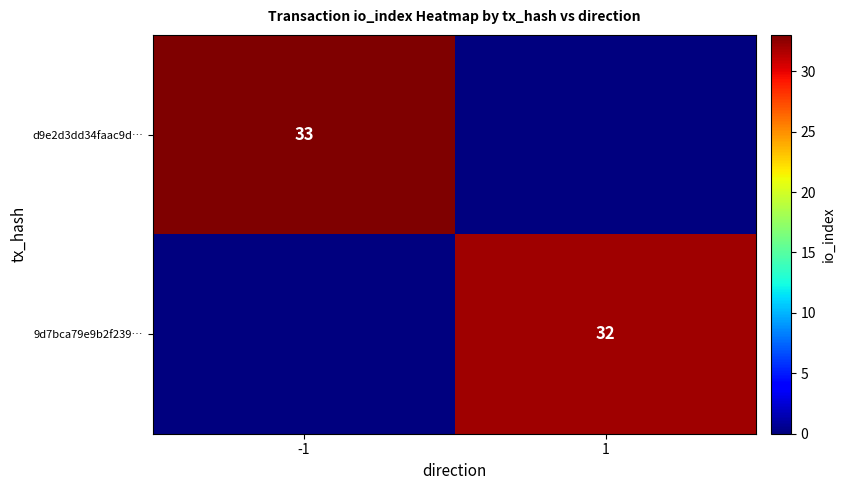

The d9e2d3dd34faac9d… series shows 22 at -1. True or false?

False